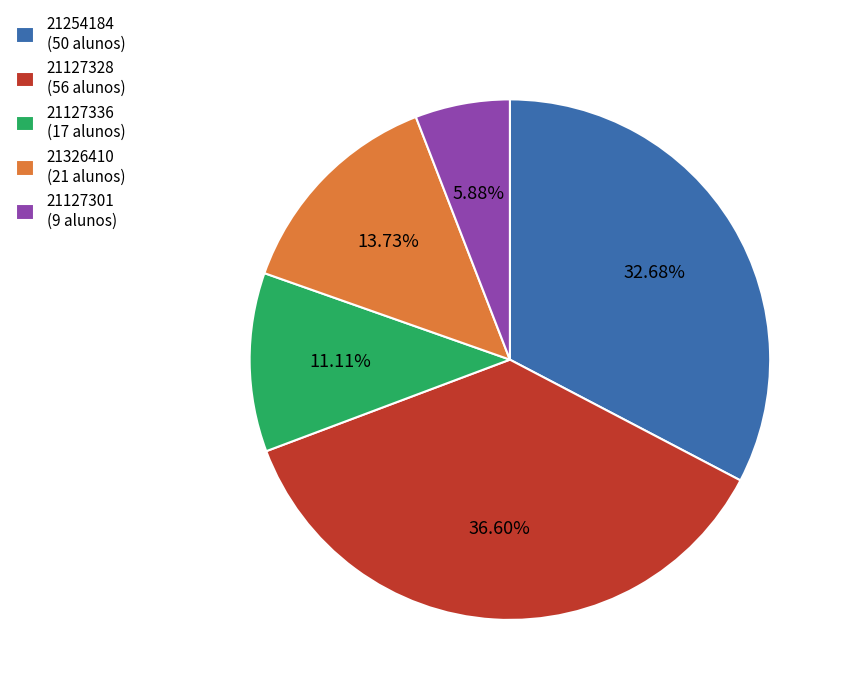

Count the number of slices in the pie.

5